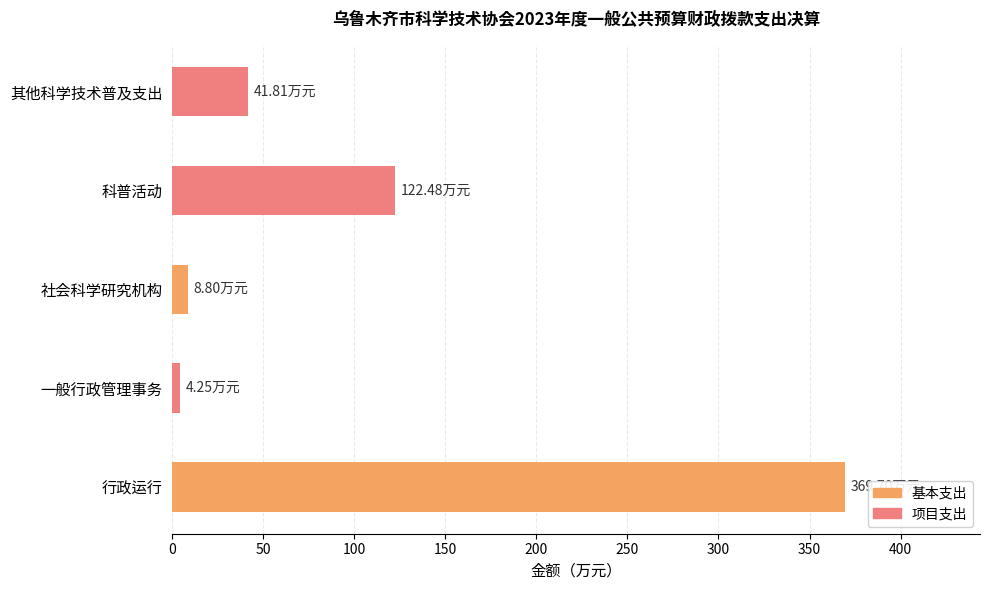

At which category is the sum across all series the highest?

行政运行